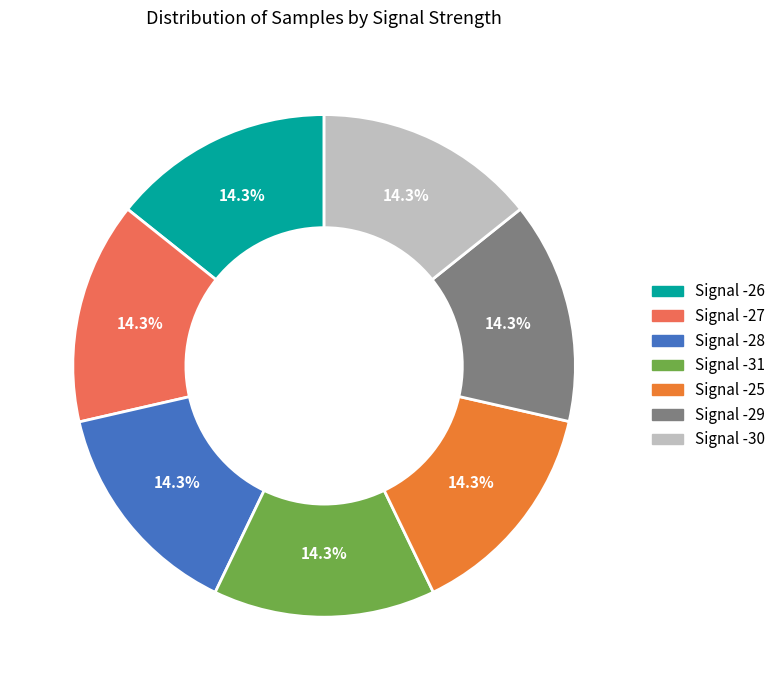

What is the ratio of the value at Signal -28 to the value at Signal -26?

1.0